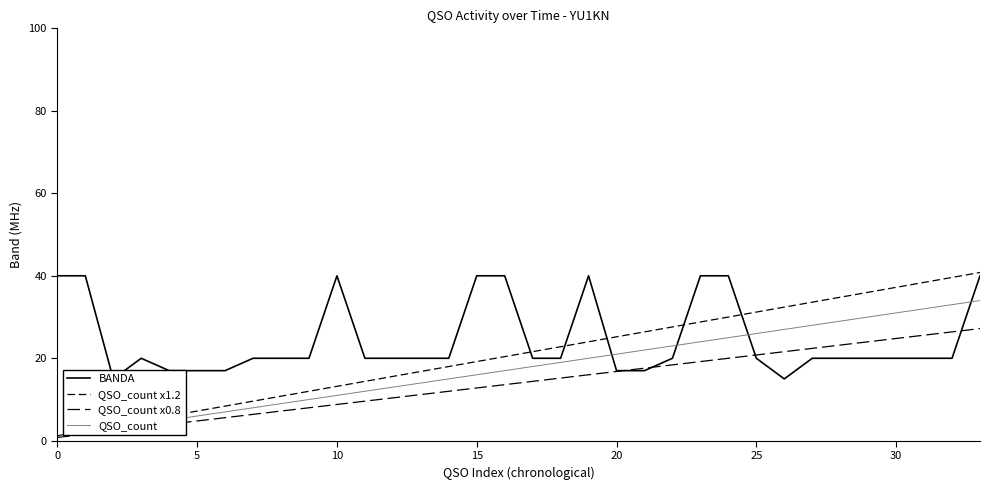

Reading right to left, list all the values displayed in this chart.

BANDA: 40.0	20.0	20.0	20.0	20.0	20.0	20.0	15.0	20.0	40.0	40.0	20.0	17.0	17.0	40.0	20.0	20.0	40.0	40.0	20.0	20.0	20.0	20.0	40.0	20.0	20.0	20.0	17.0	17.0	17.0	20.0	15.0	40.0	40.0
QSO_count x1.2: 40.8	39.6	38.4	37.2	36.0	34.8	33.6	32.4	31.2	30.0	28.8	27.6	26.4	25.2	24.0	22.8	21.6	20.4	19.2	18.0	16.8	15.6	14.4	13.2	12.0	10.8	9.6	8.4	7.2	6.0	4.8	3.6	2.4	1.2
QSO_count x0.8: 27.2	26.4	25.6	24.8	24.0	23.2	22.4	21.6	20.8	20.0	19.2	18.4	17.6	16.8	16.0	15.2	14.4	13.6	12.8	12.0	11.2	10.4	9.6	8.8	8.0	7.2	6.4	5.6	4.8	4.0	3.2	2.4	1.6	0.8
QSO_count: 34.0	33.0	32.0	31.0	30.0	29.0	28.0	27.0	26.0	25.0	24.0	23.0	22.0	21.0	20.0	19.0	18.0	17.0	16.0	15.0	14.0	13.0	12.0	11.0	10.0	9.0	8.0	7.0	6.0	5.0	4.0	3.0	2.0	1.0